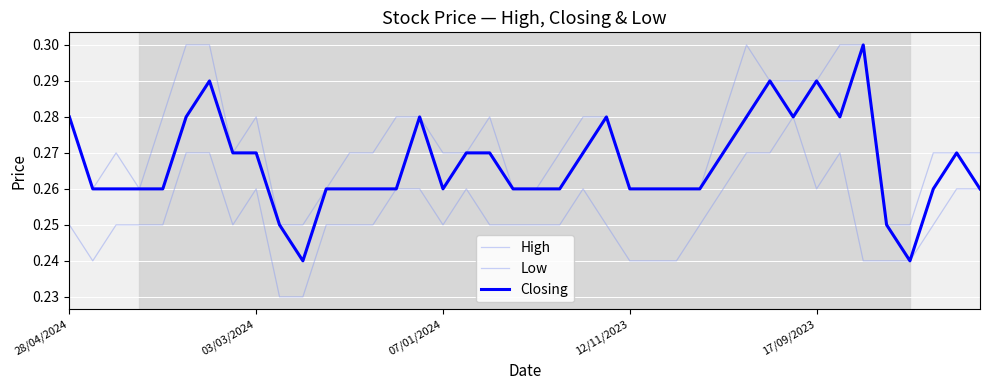

Which series has the largest total across all categories?

High